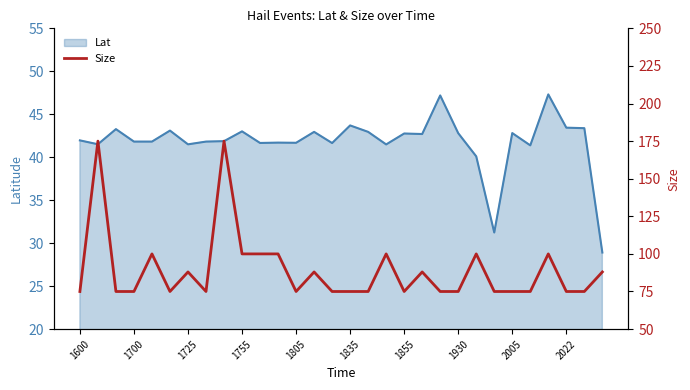

Where does the Lat series first go above 41?

1600